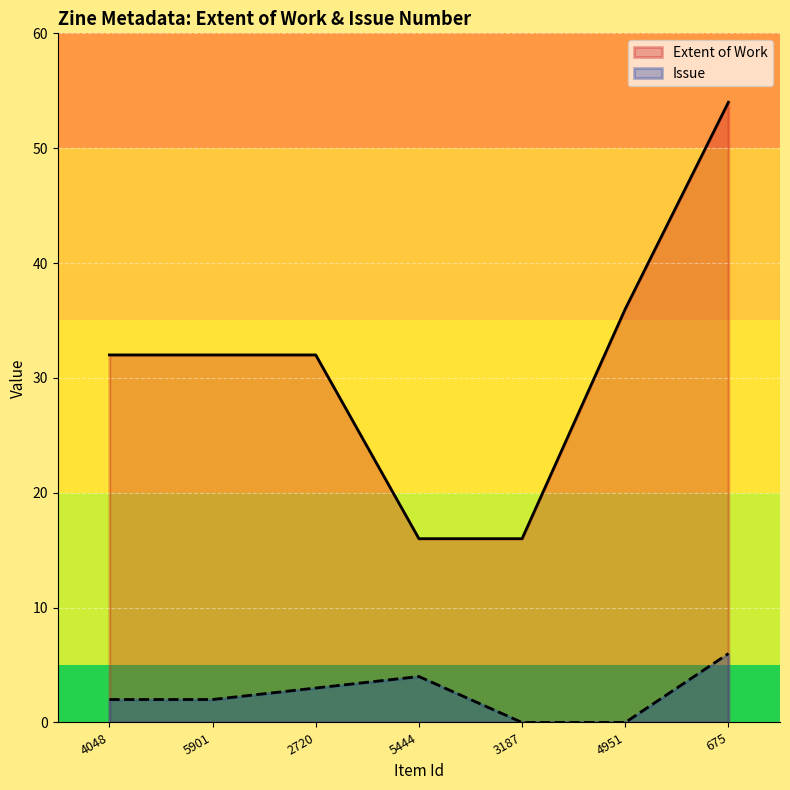

What is the difference between the maximum and minimum values in the Extent of Work series?

38